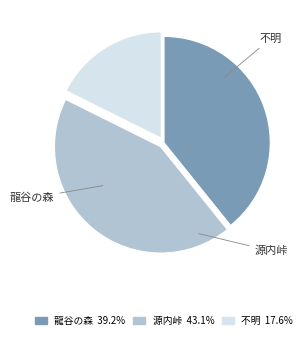

To the nearest percent, what is the difference between the largest and smallest slice percentages?

25%